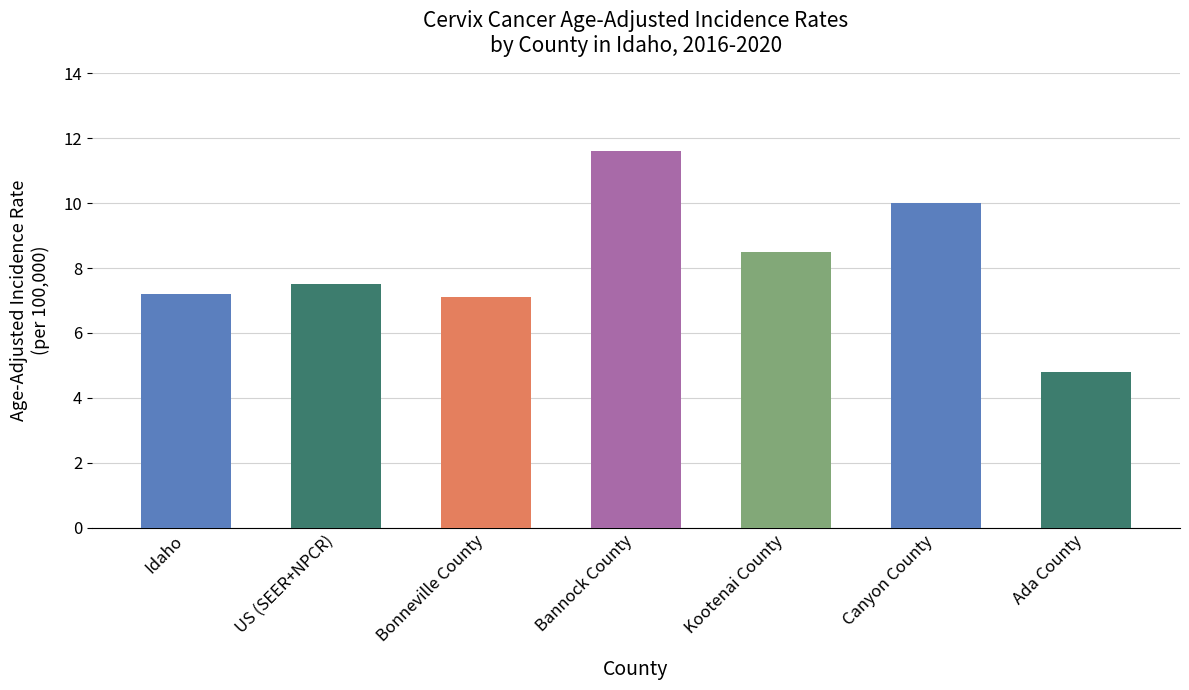

How many series are shown in this chart?

1